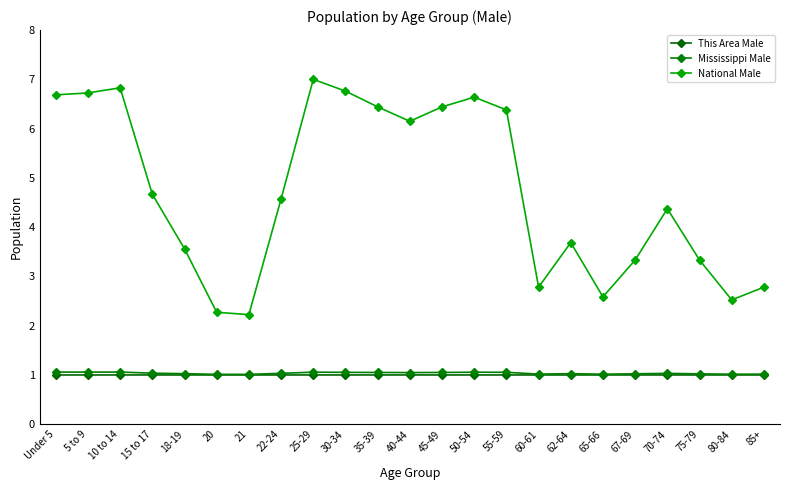

Which category has the highest value in the Mississippi Male series?

Under 5